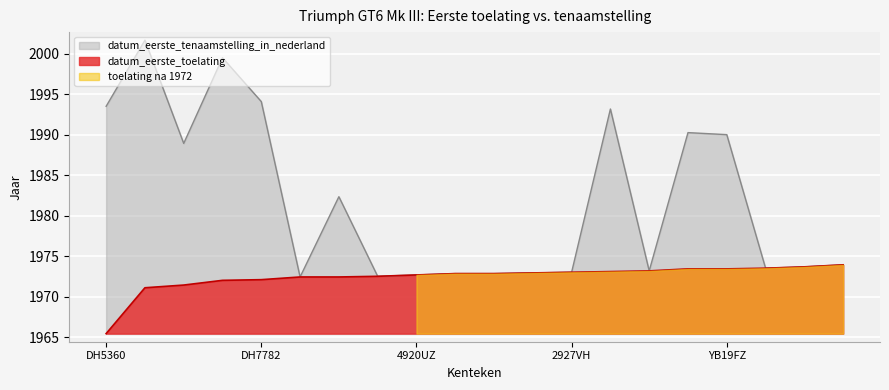

True or false: datum_eerste_tenaamstelling_in_nederland and datum_eerste_toelating cross at least once.

False